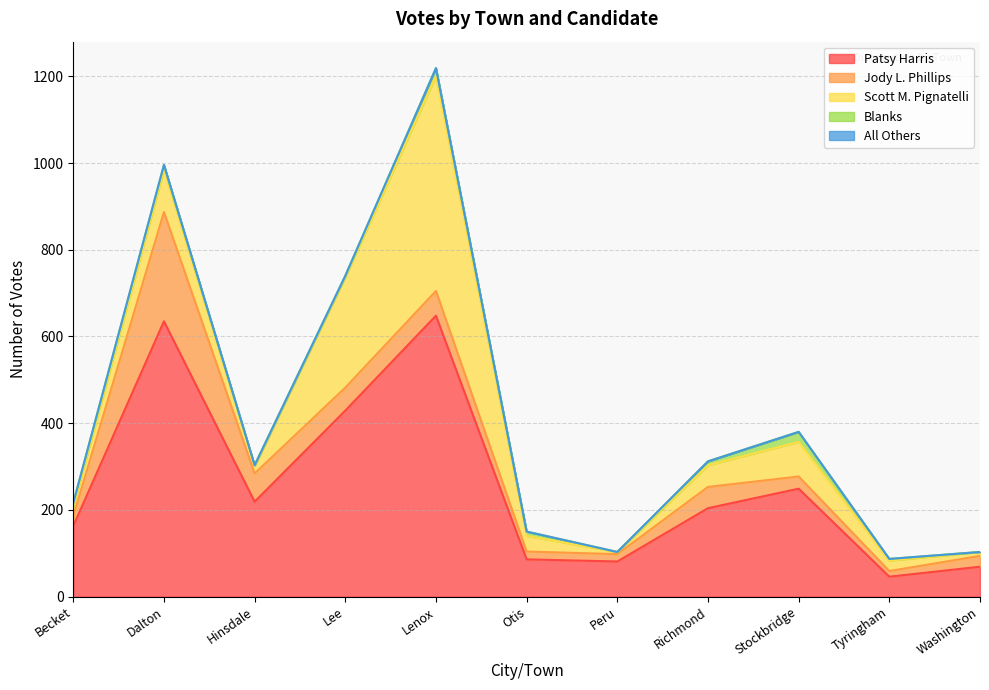

What are all the series names shown in the legend?

Patsy Harris, Jody L. Phillips, Scott M. Pignatelli, Blanks, All Others